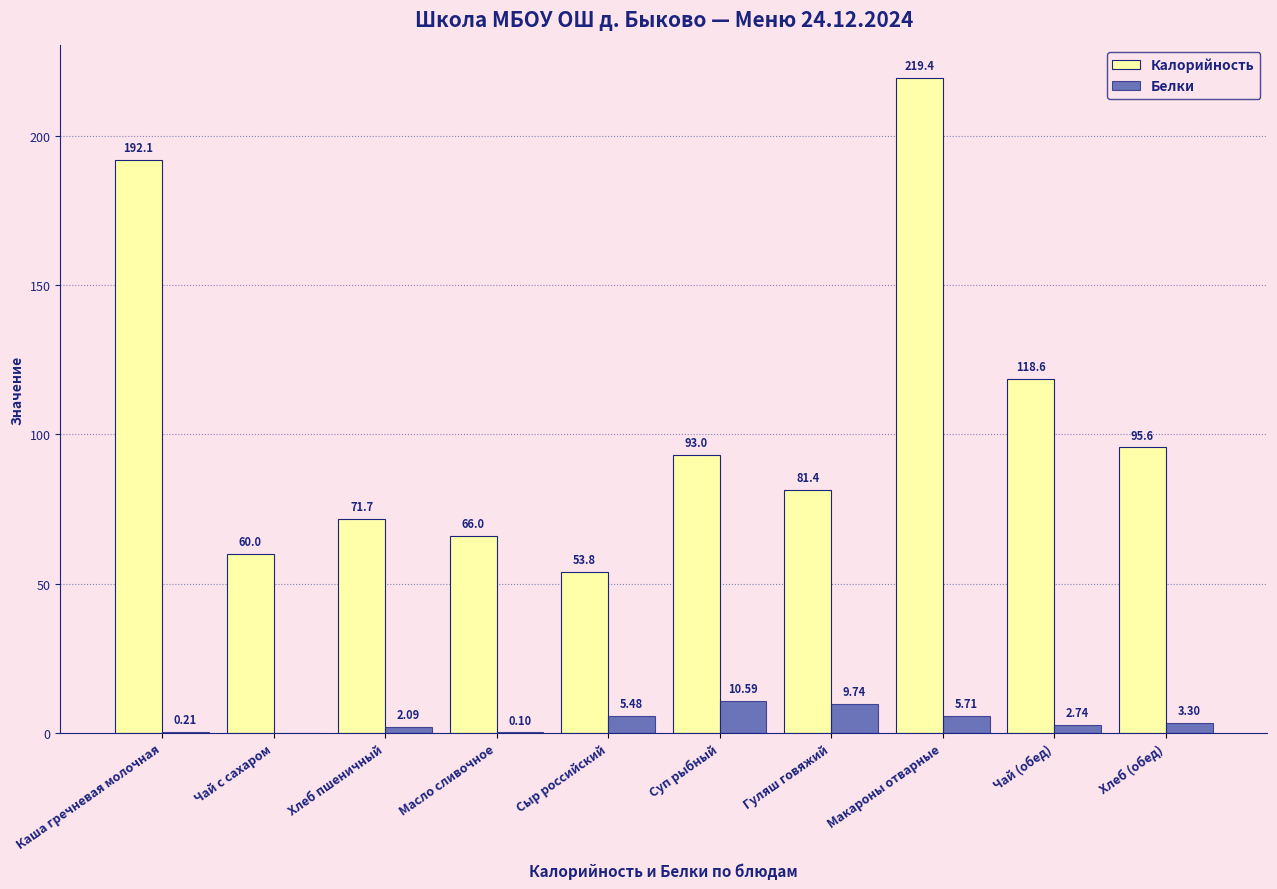

Which category has the highest value in the Калорийность series?

Макароны отварные